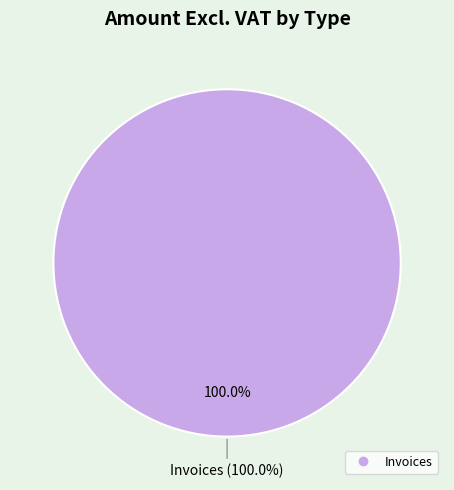

Which slice is the largest?

Invoices